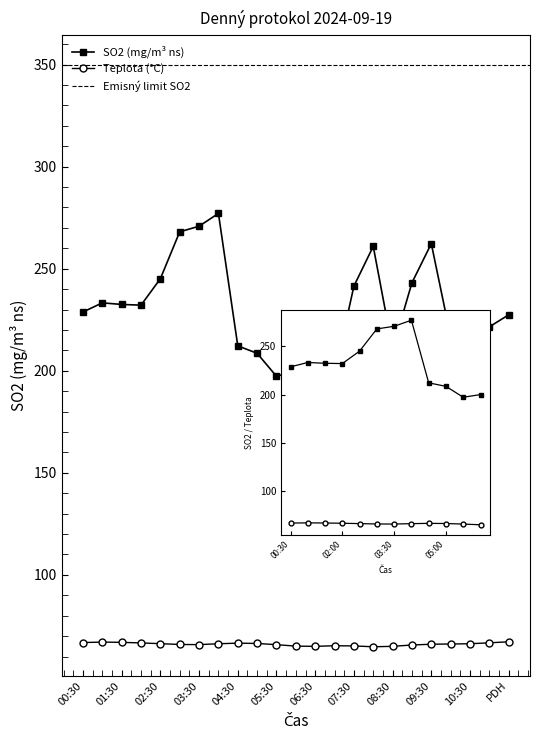

What is the difference between the maximum and minimum values in the Teplota (deg C) series?

2.5